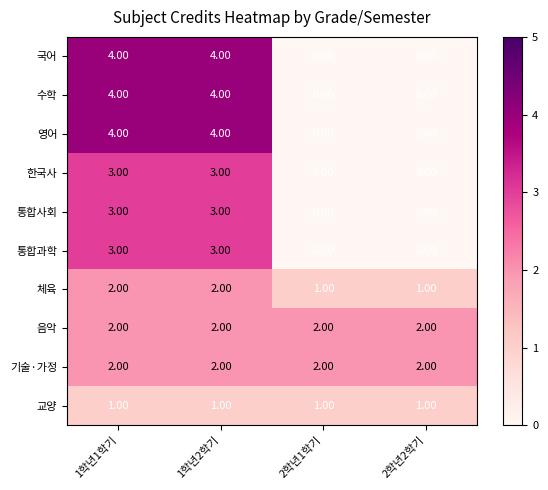

What is the spread (max minus min) of values at 2학년1학기?

2